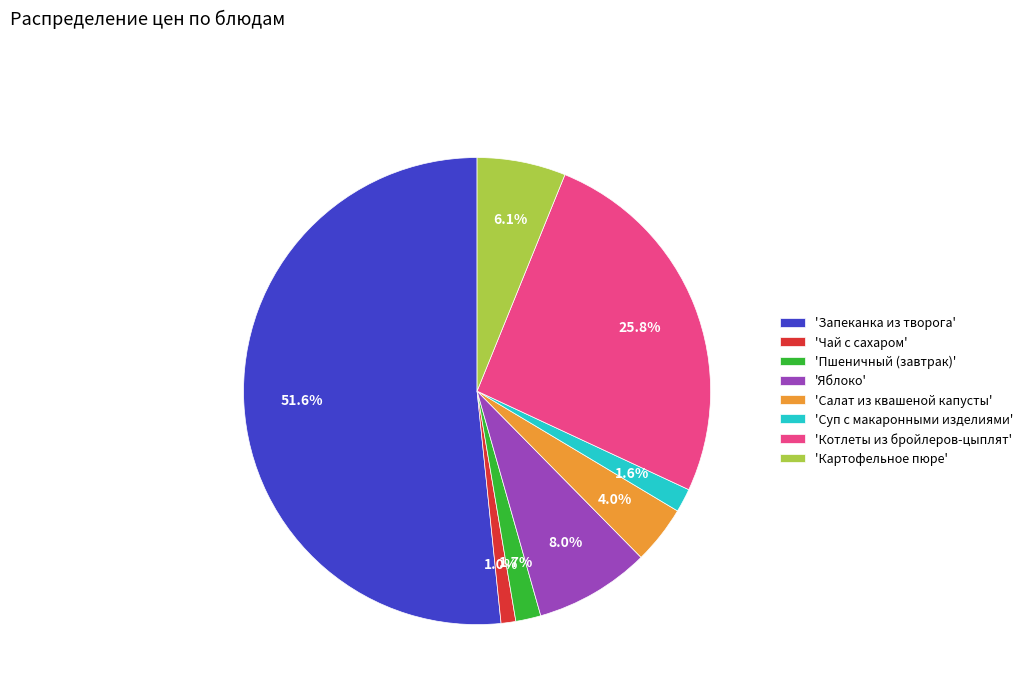

What is the smallest slice in the pie chart?

'Чай с сахаром'